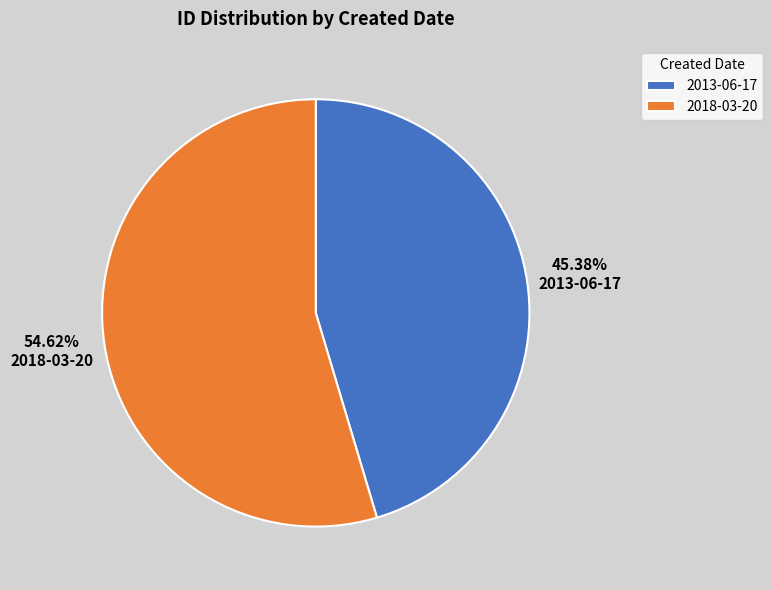

Count the number of slices in the pie.

2